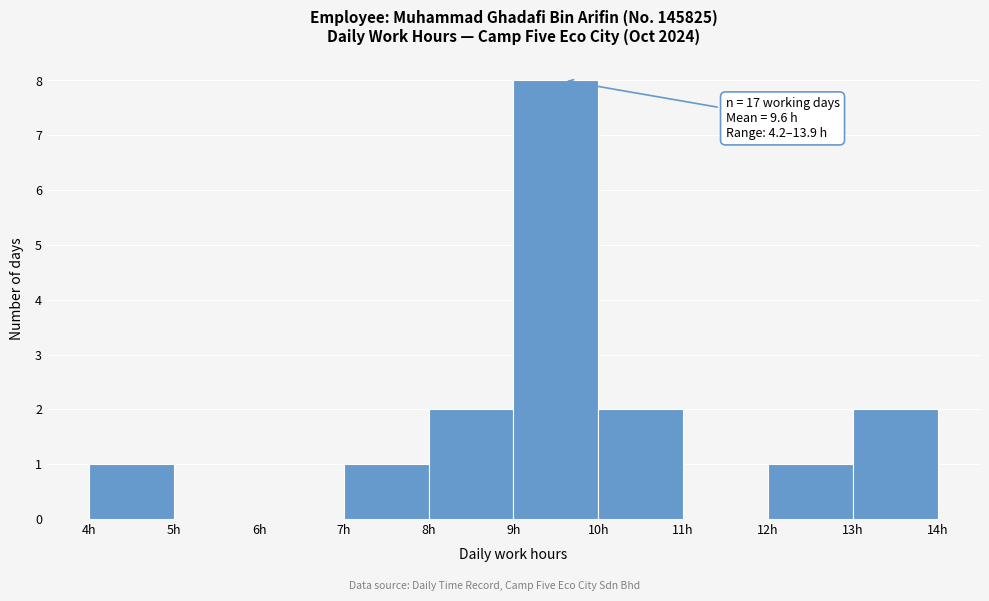

Over which range of the x-axis is the bar tallest?

9 to 10